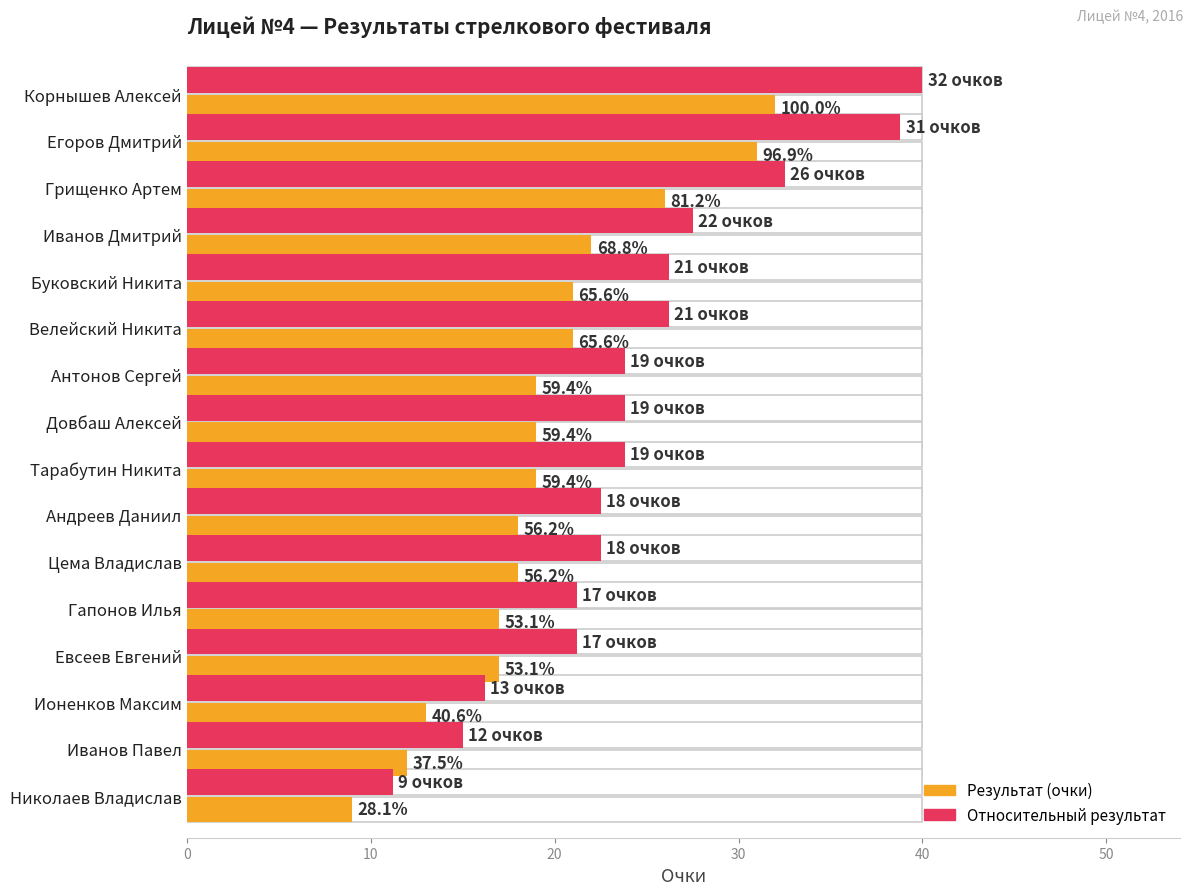

Reading right to left, extract all data points from this chart.

Результат: 9.0	12.0	13.0	17.0	17.0	18.0	18.0	19.0	19.0	19.0	21.0	21.0	22.0	26.0	31.0	32.0
Норм. результат: 11.2	15.0	16.2	21.2	21.2	22.5	22.5	23.8	23.8	23.8	26.2	26.2	27.5	32.5	38.8	40.0